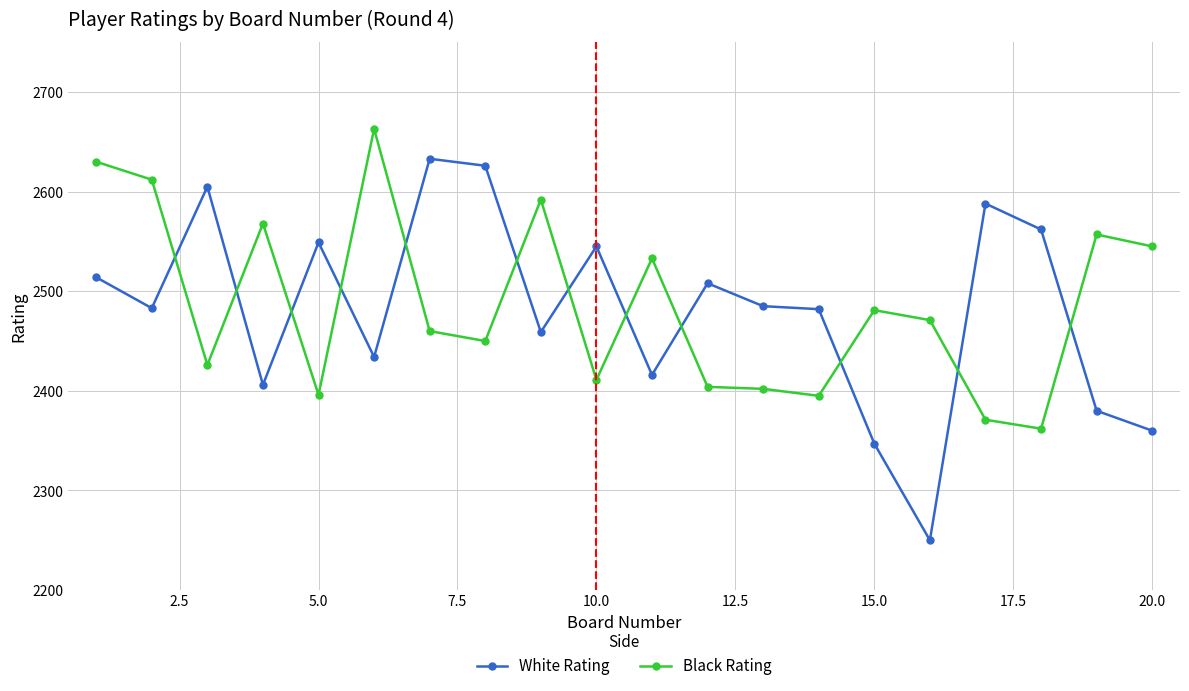

How many times do Black Rating and White Rating cross each other?

12